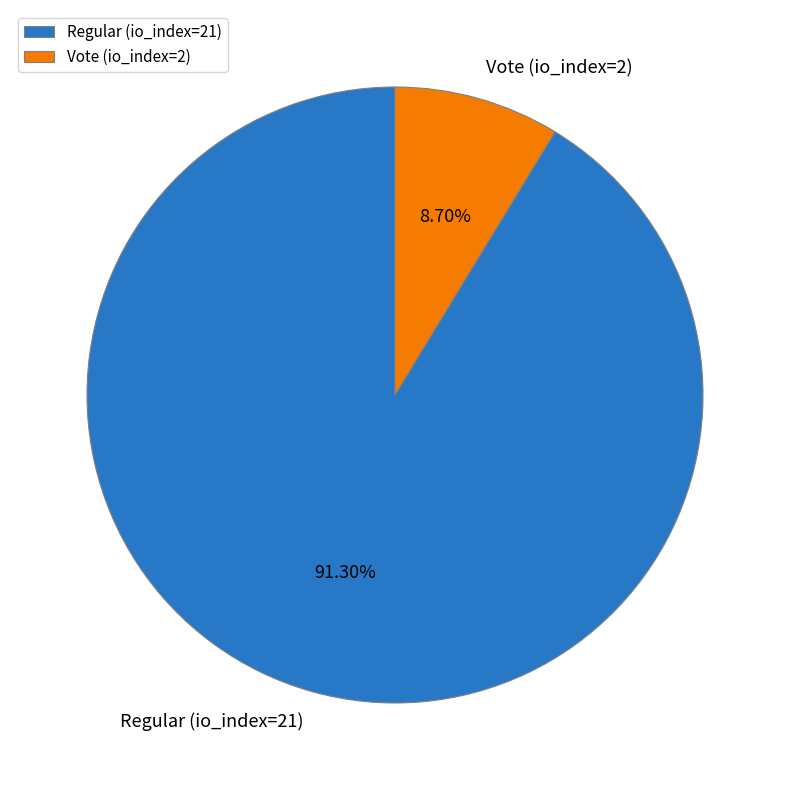

To the nearest percent, what is the combined percentage of Vote (io_index=2) and Regular (io_index=21)?

100%